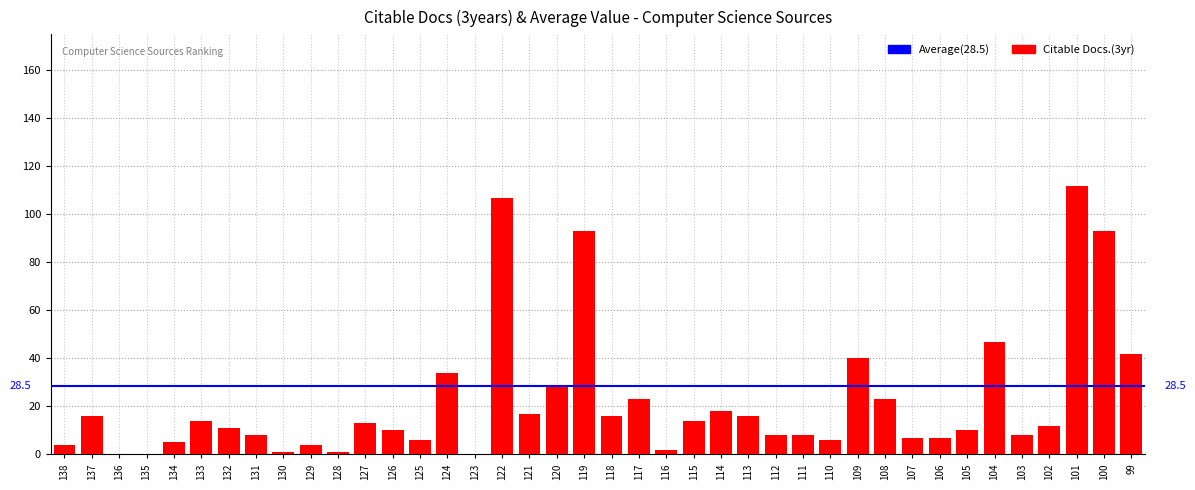

What is the value of the 1st bar from the left?

4